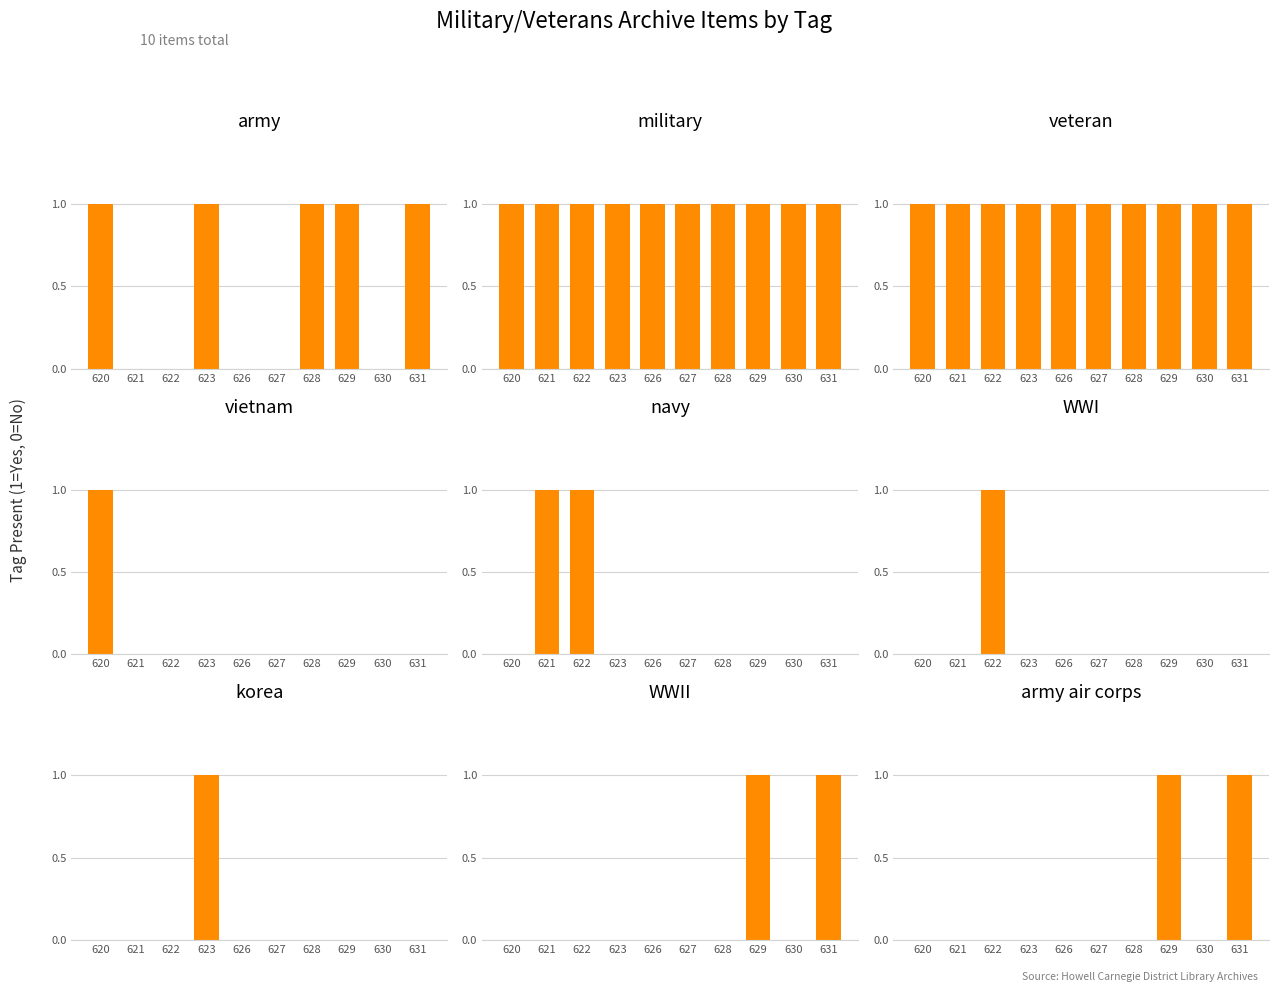

Where is the data nearest to the value 2?

army,military,veteran